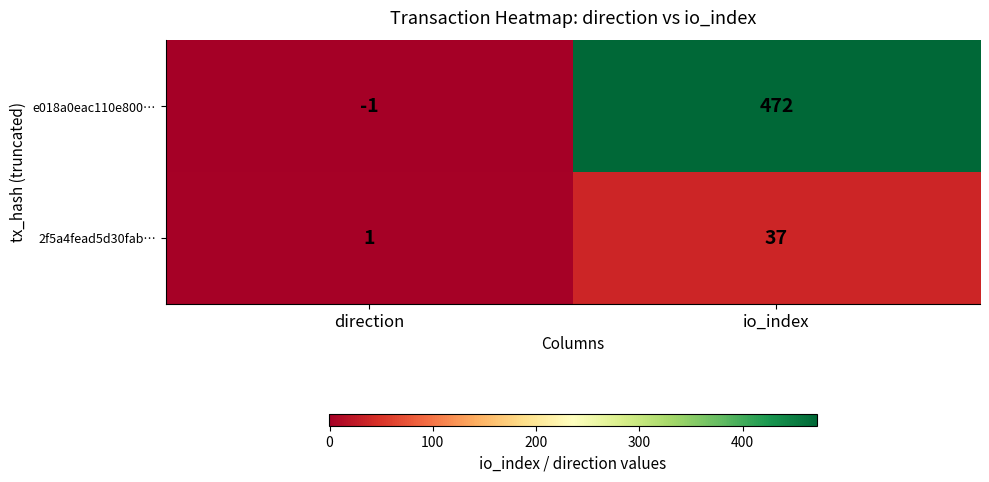

What is the total value across all series at io_index?

509